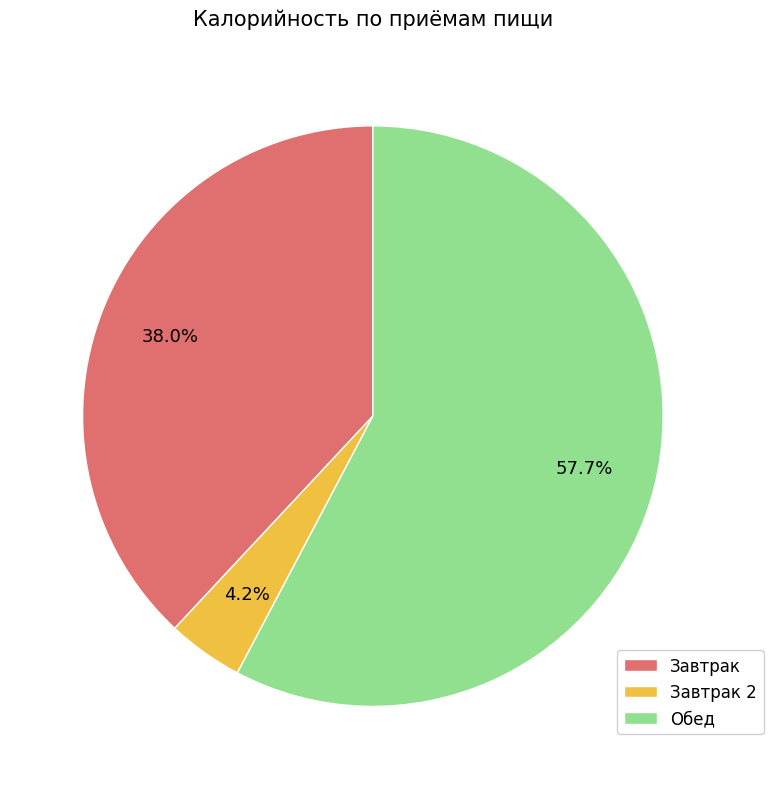

Which category has the biggest portion of the pie?

Обед